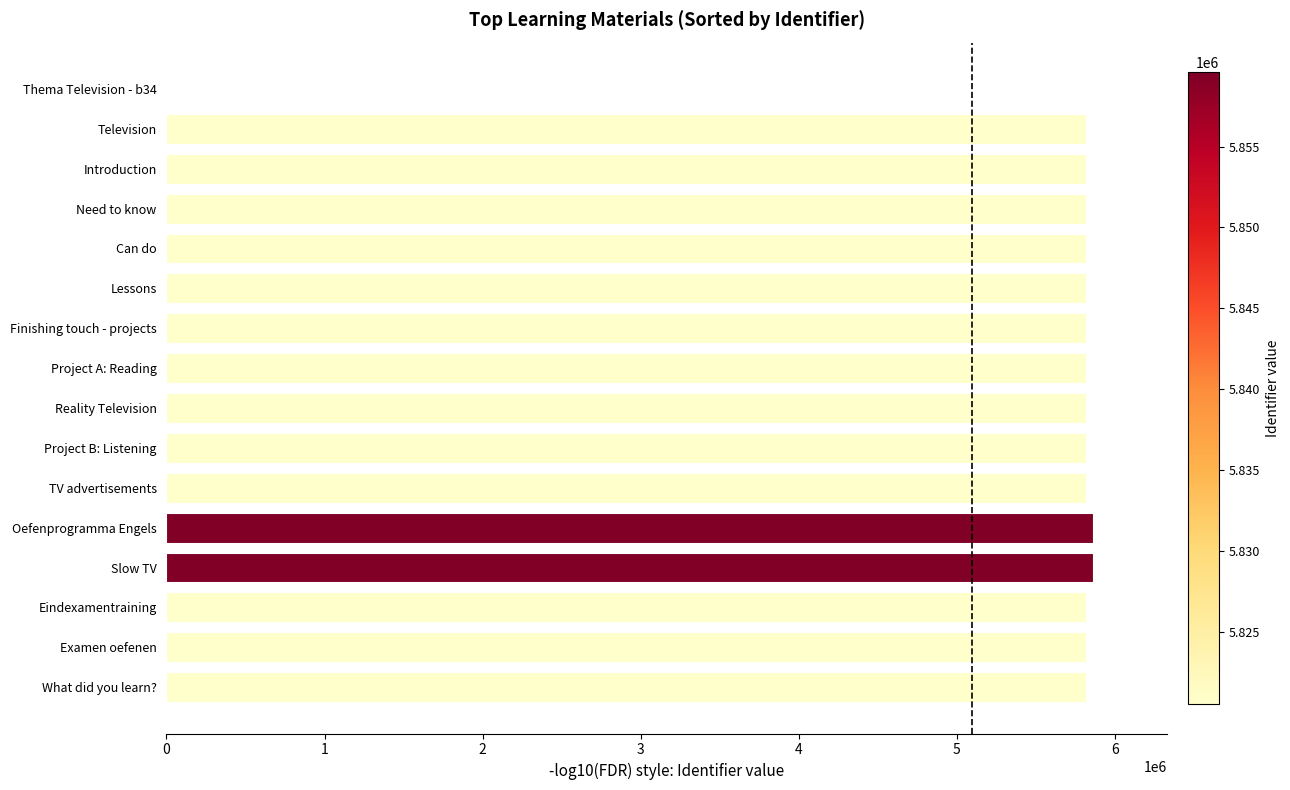

Is it true that the value at Slow TV is 5859593?

True